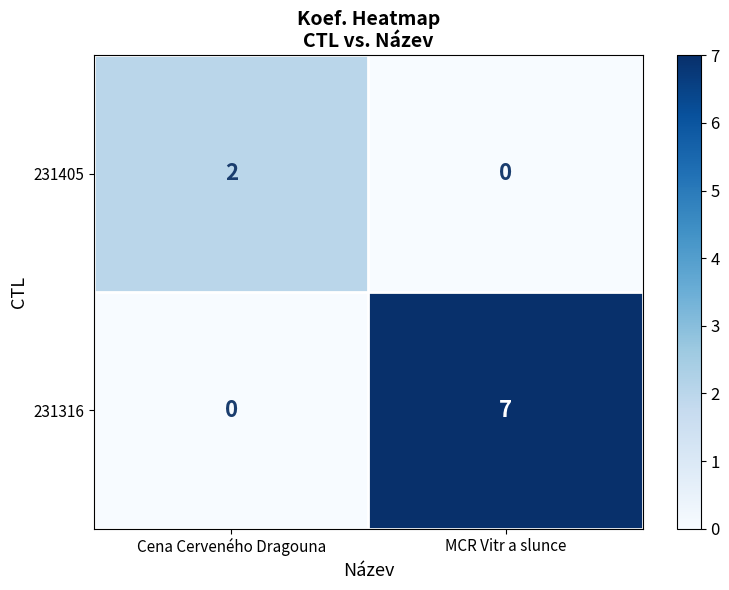

Rank the series by their maximum value, from lowest to highest.

231405, 231316